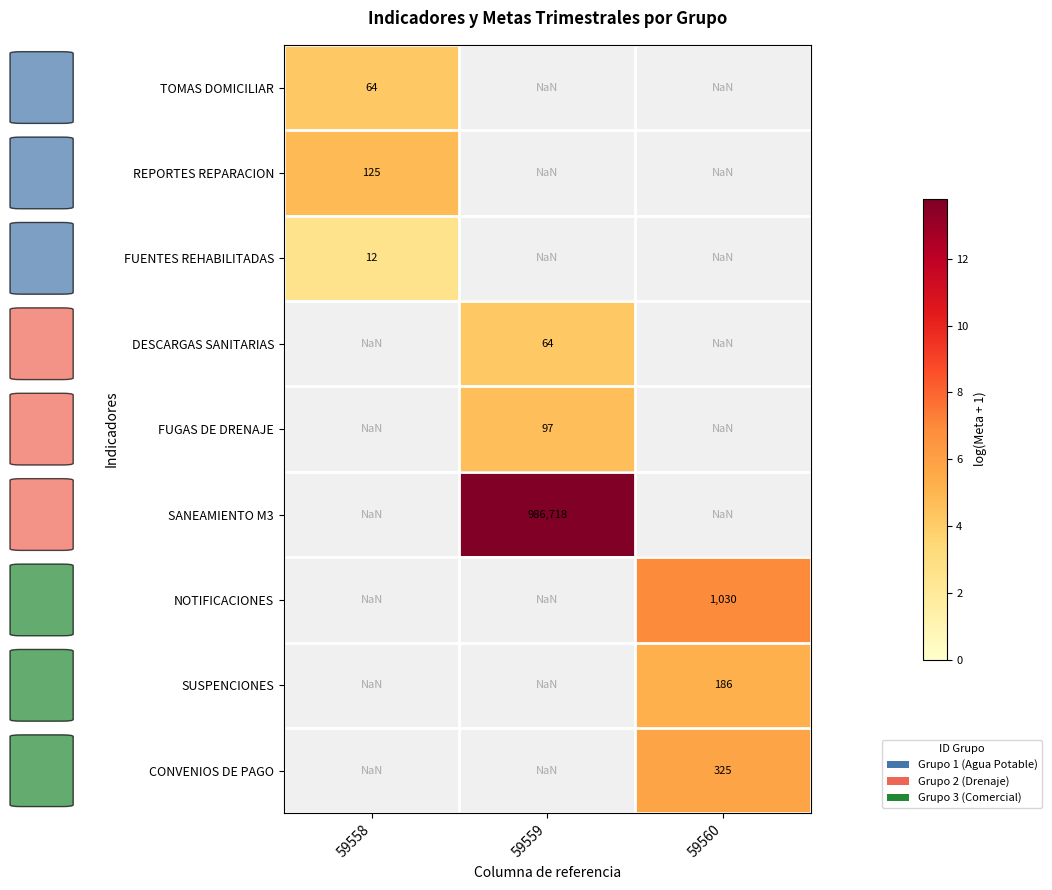

Is the value of FUENTES REHABILITADAS at 59558 greater than the value of FUGAS DE DRENAJE at 59559?

No